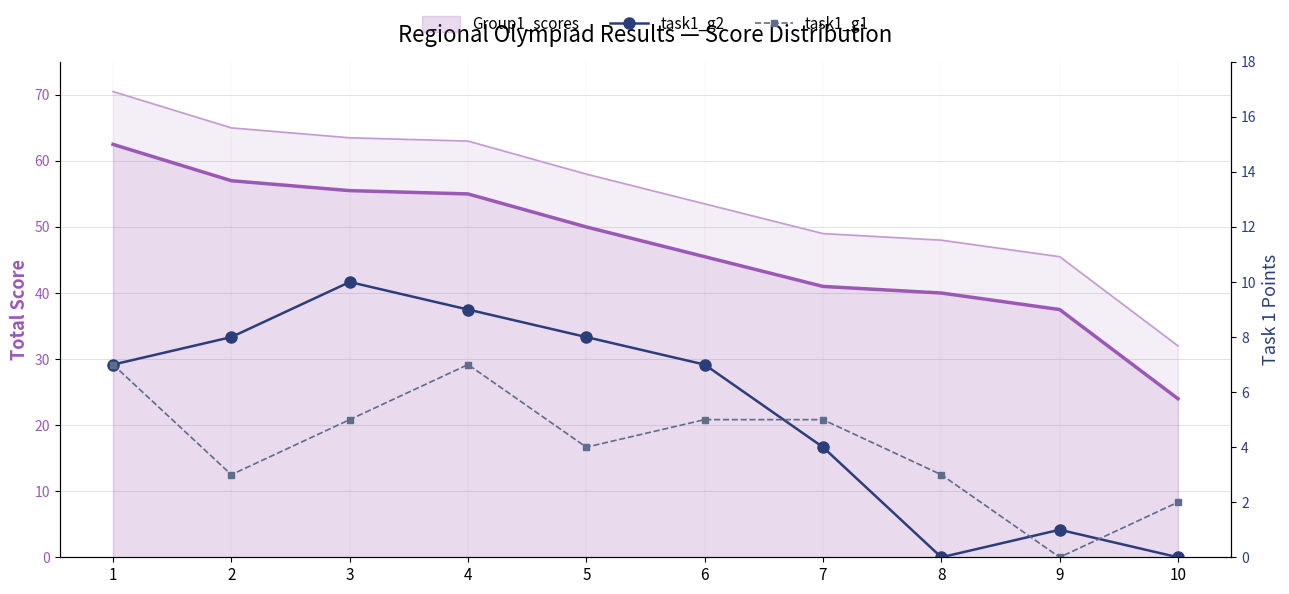

At which category does task1_g1 reach its first local valley?

2